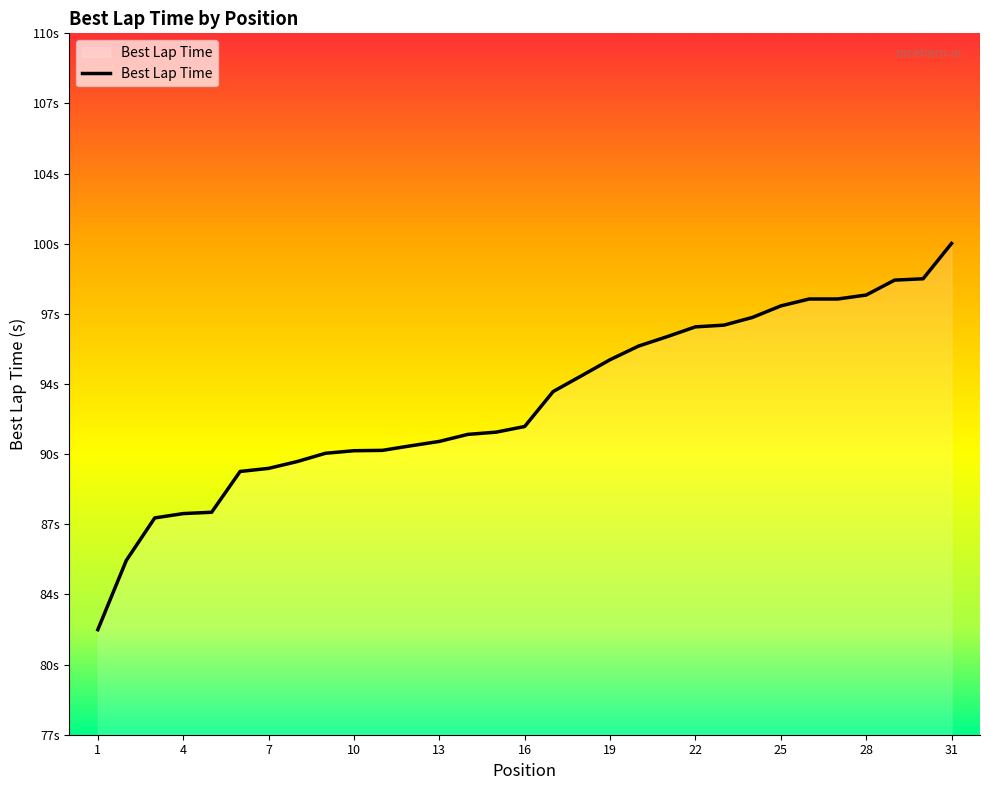

Is this an area chart (filled region under the line)?

Yes